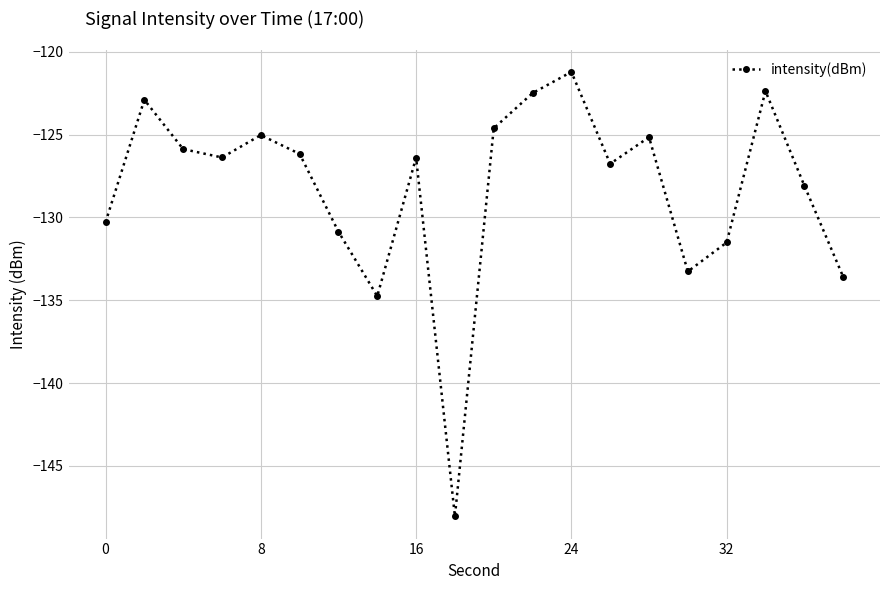

What is the difference between the maximum and second lowest values?

13.5